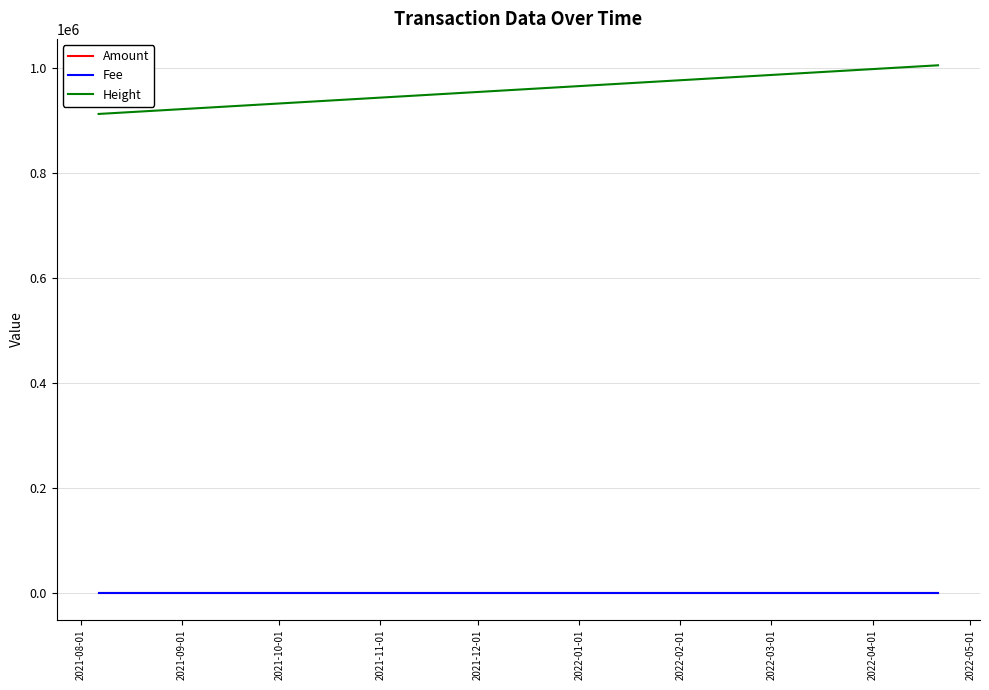

True or false: Amount and Fee cross at least once.

False